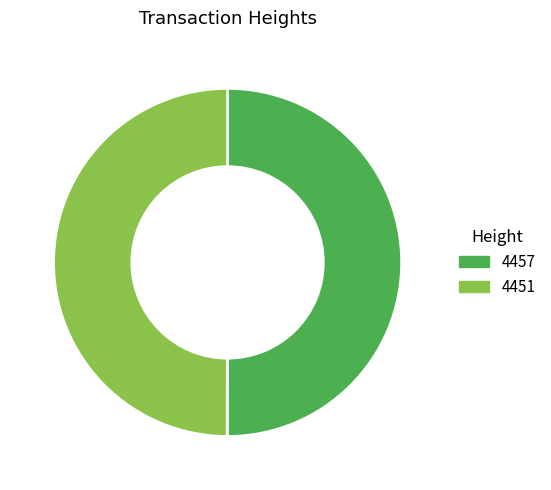

Is the sum of 4451 and 4457 greater than half?

Yes